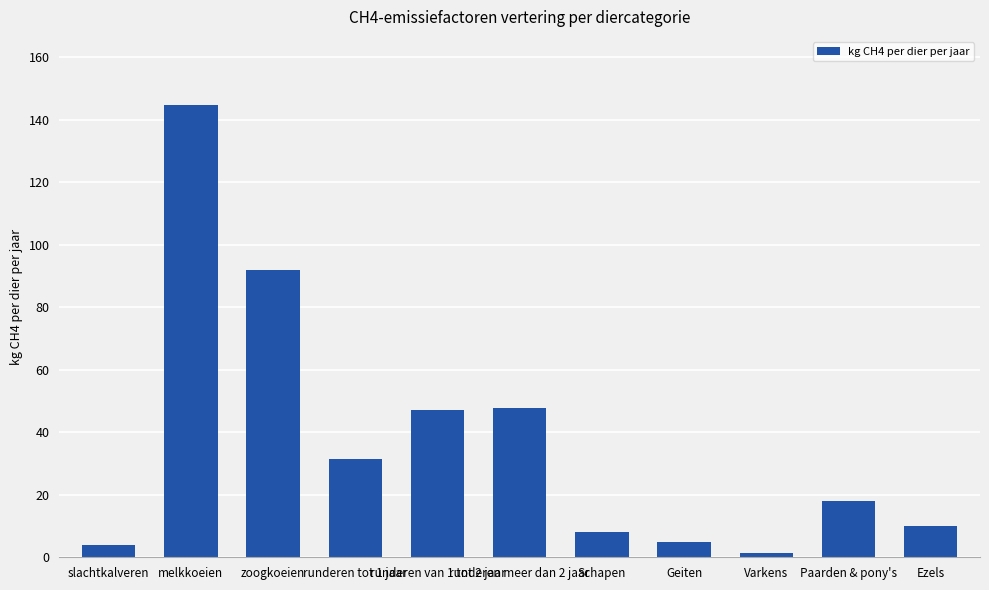

What is the greatest value displayed?

144.8